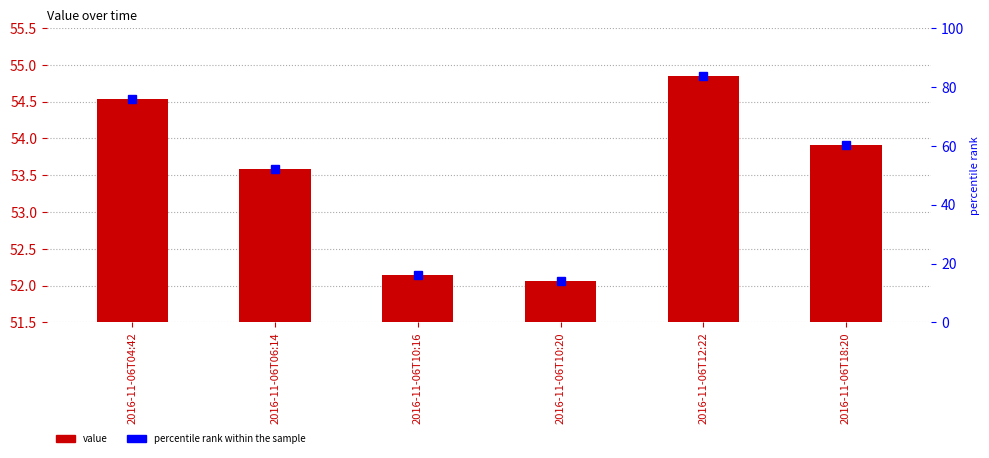

Between 2016-11-06T04:42 and 2016-11-06T18:20, which is larger?

2016-11-06T04:42